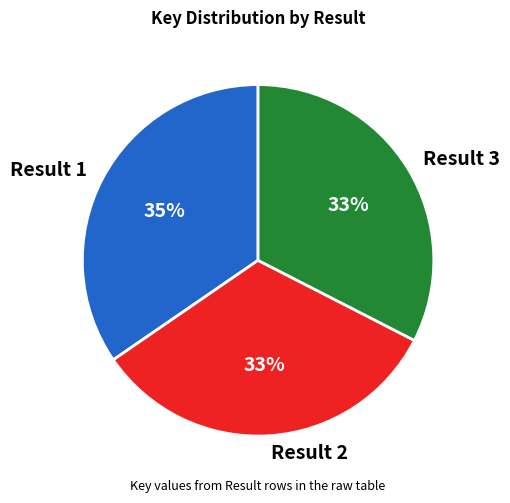

What percentage is the Result 1 slice, to the nearest percent?

35%